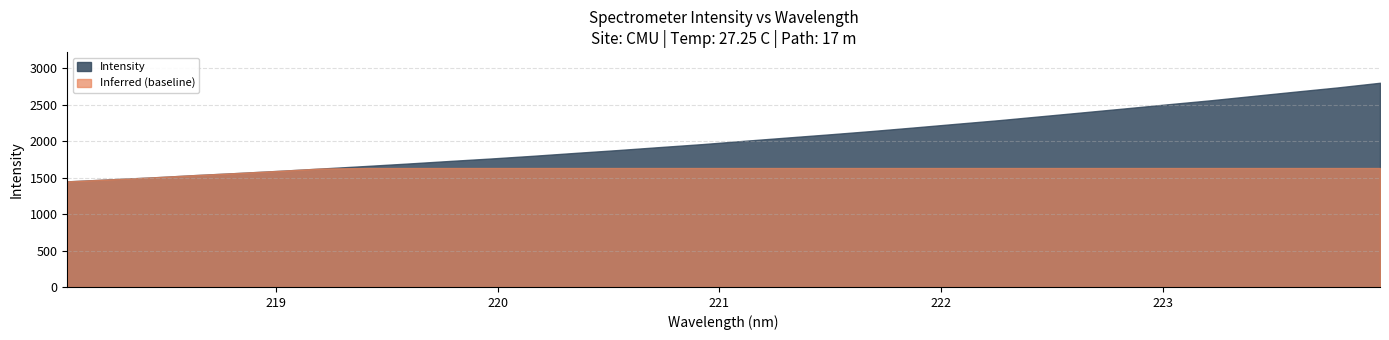

Between 220.3533 and 218.0596, which is larger?

220.3533